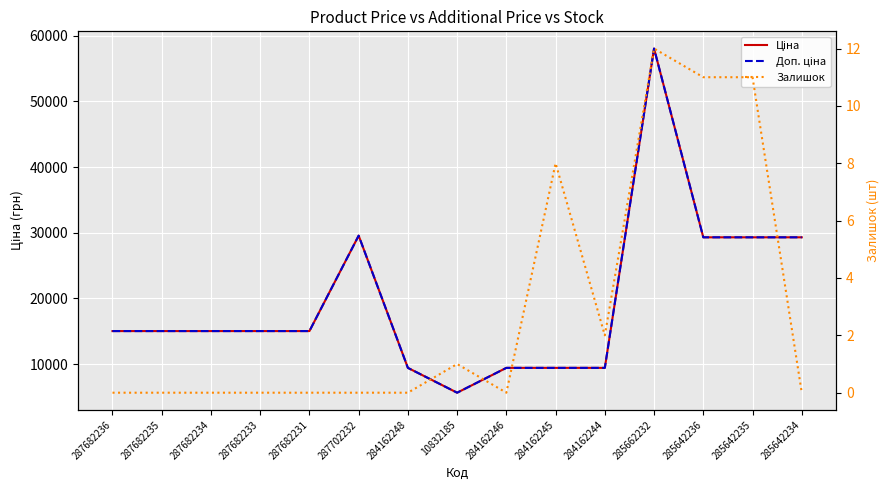

True or false: Ціна and Доп. ціна cross at least once.

False